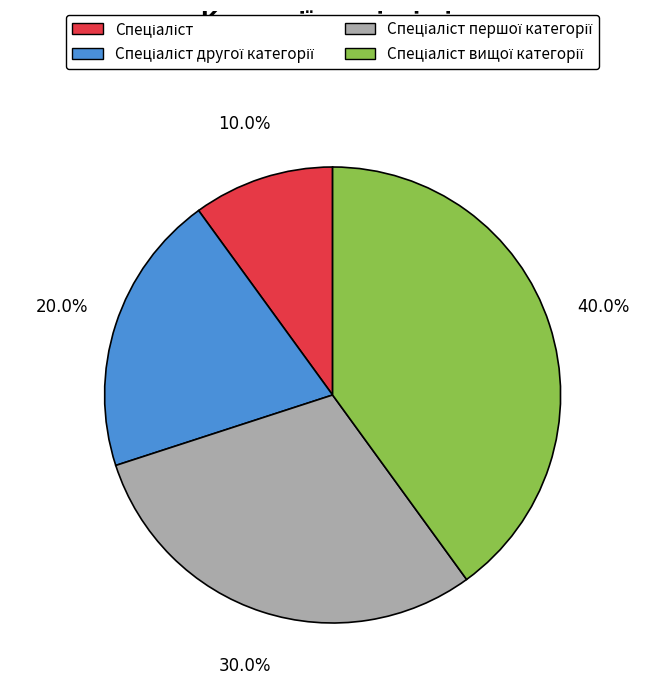

Is there any slice that represents more than half of the pie?

No